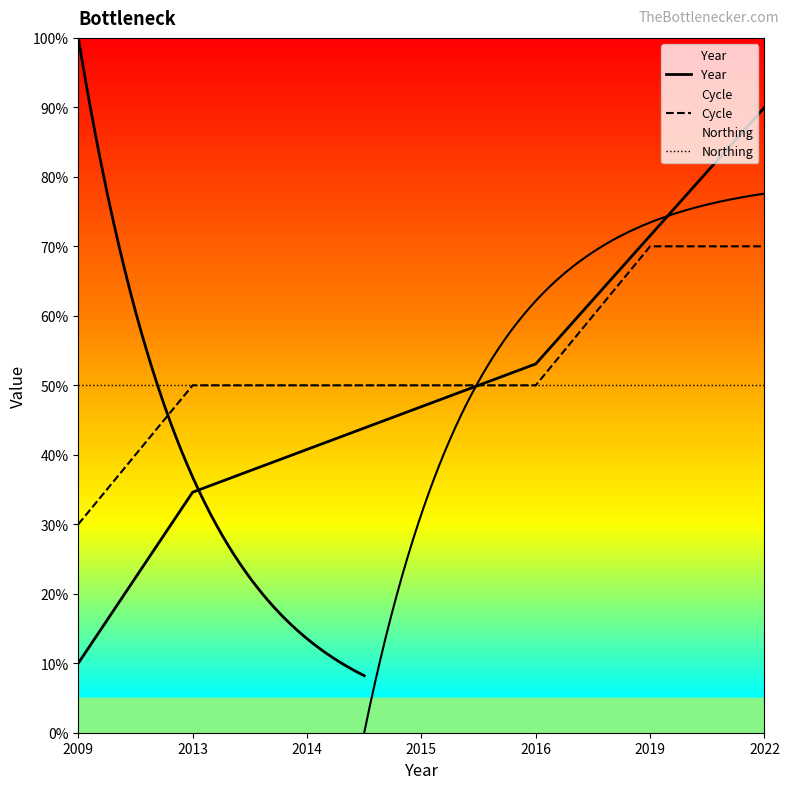

Reading left to right, list all the values displayed in this chart.

Year: 10.0	34.6	40.8	46.9	53.1	71.5	90.0
Cycle: 30.0	50.0	50.0	50.0	50.0	70.0	70.0
Northing: 50.0	50.0	50.0	50.0	50.0	50.0	50.0